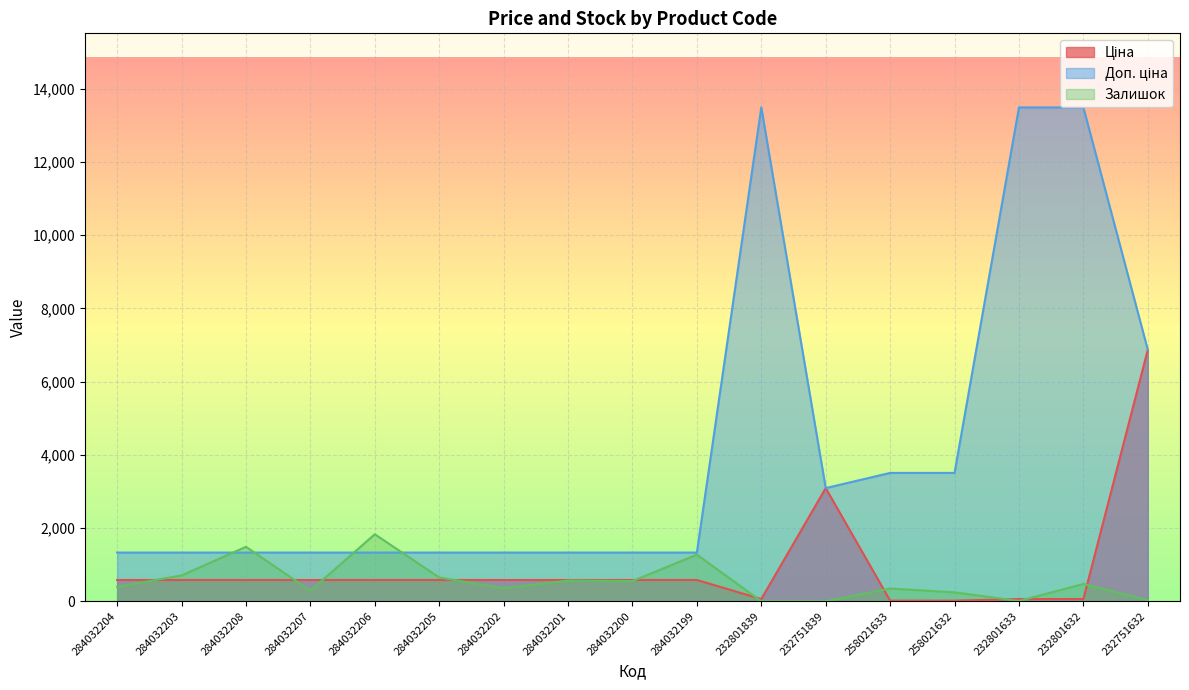

Rank the series by their maximum value, from lowest to highest.

Залишок, Ціна, Доп. ціна